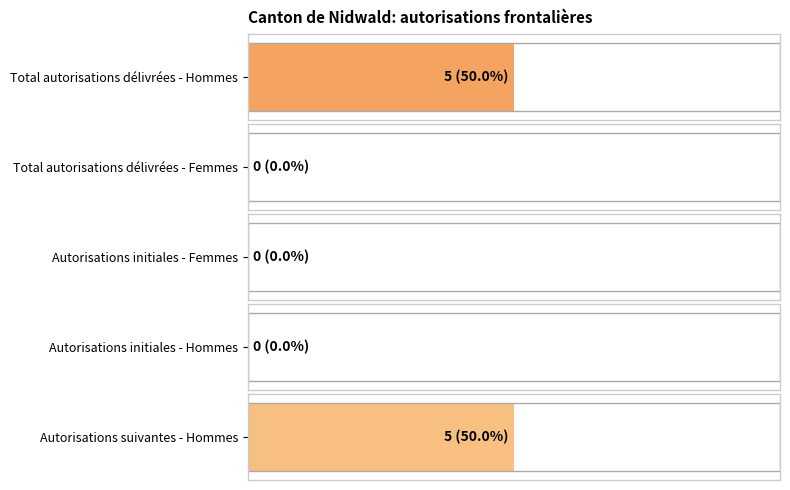

Count the number of data series in this chart.

5